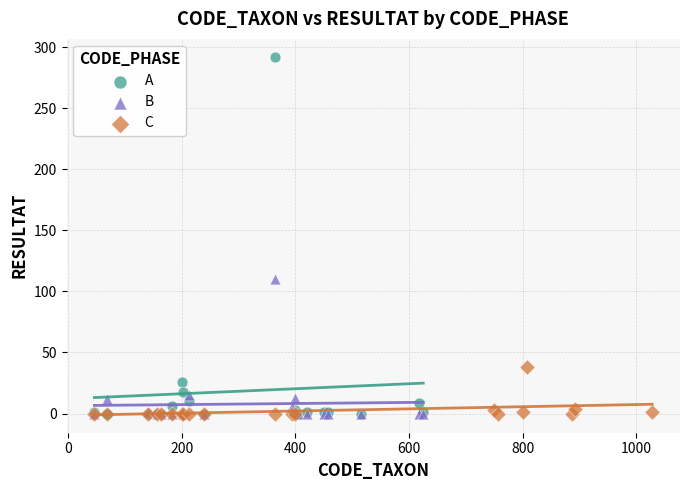

Which series reaches the maximum Y coordinate?

A